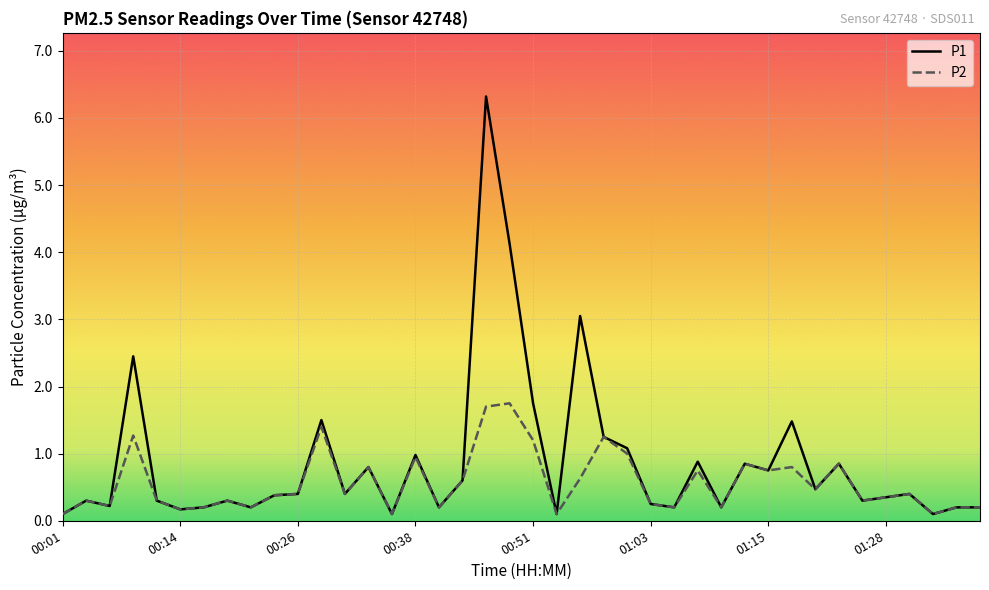

True or false: P2 has more than 1 points higher than both neighbors.

True